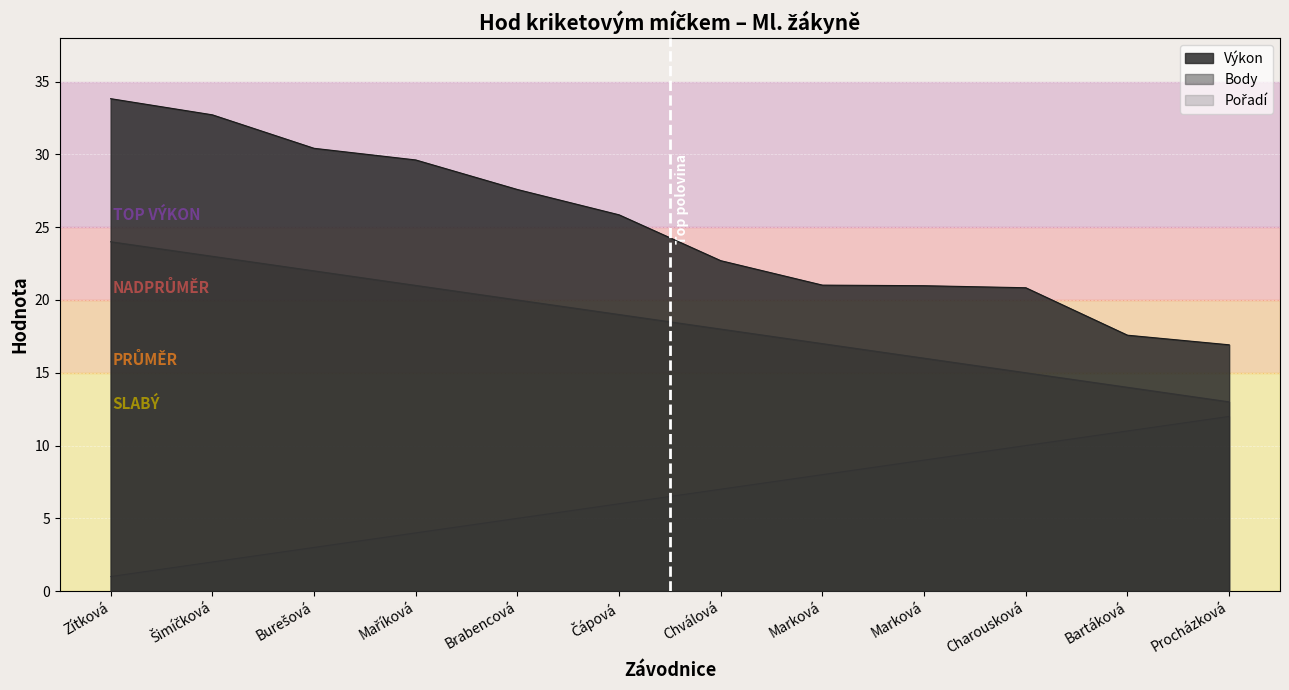

What is the approximate value of Výkon at Chválová?

22.7